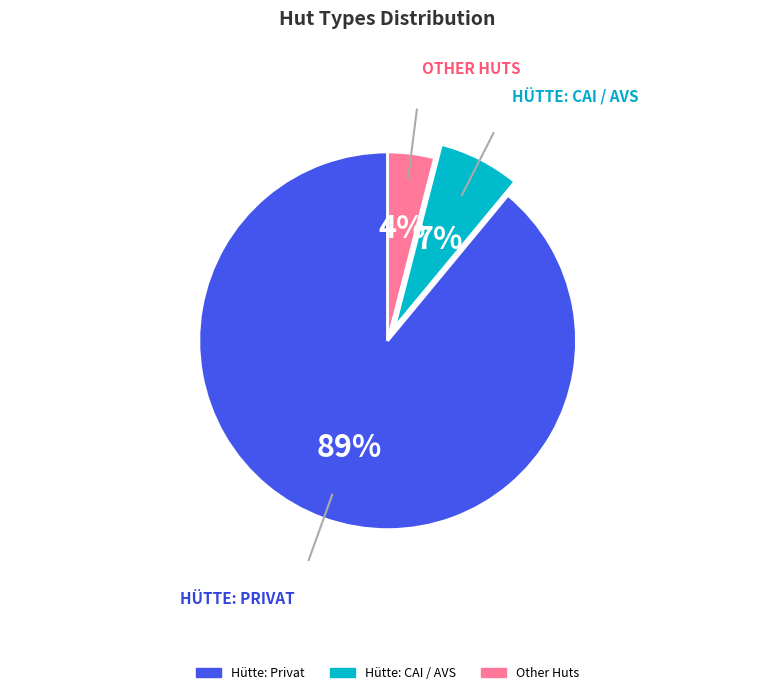

To the nearest percent, what is the difference between the largest and smallest slice percentages?

85%